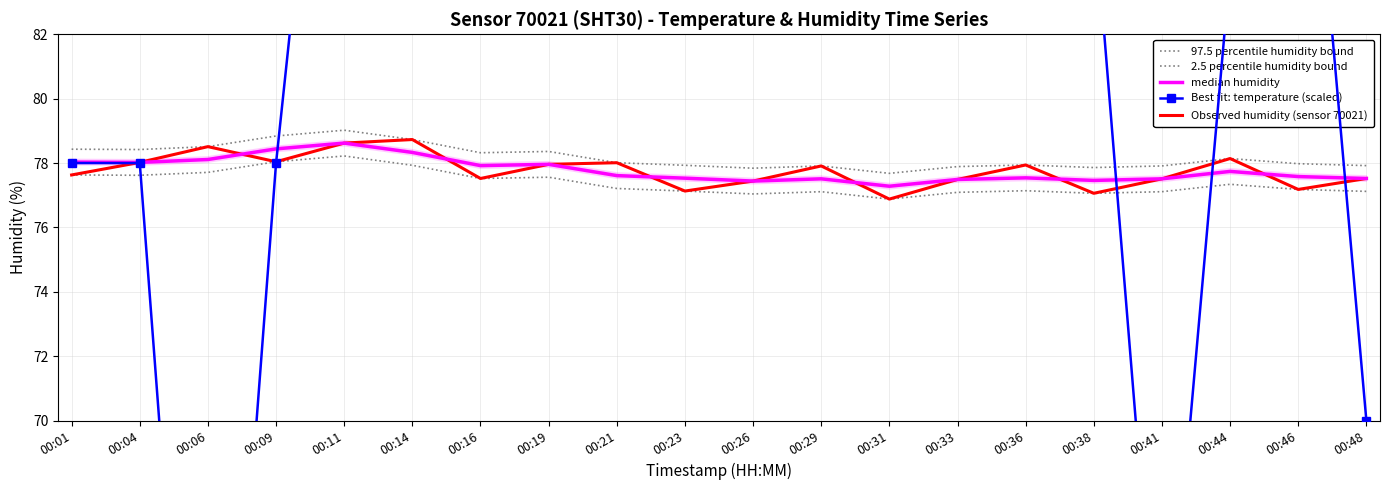

At which category does 97.5 percentile humidity bound reach its first local peak?

00:11